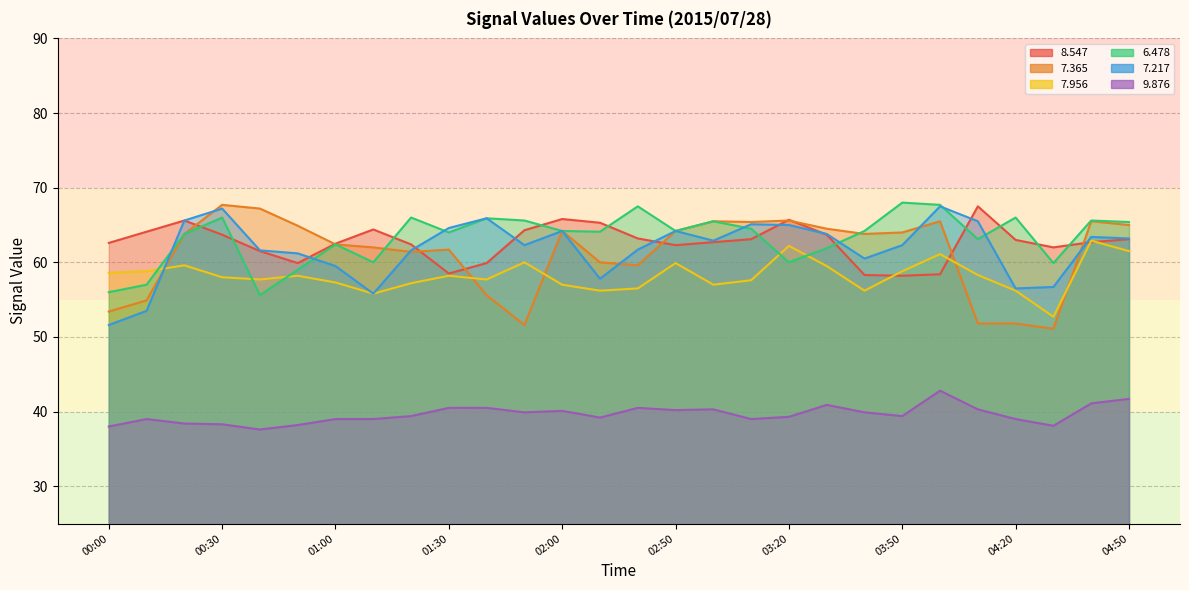

What is the difference between the   9.876 values at 03:20 and 02:50?

0.9